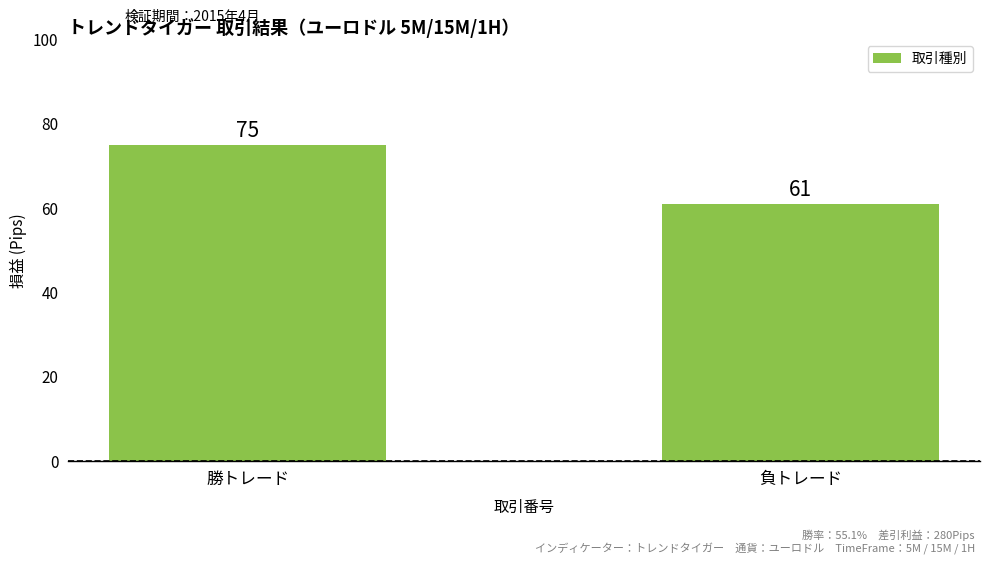

How many series are shown in this chart?

1